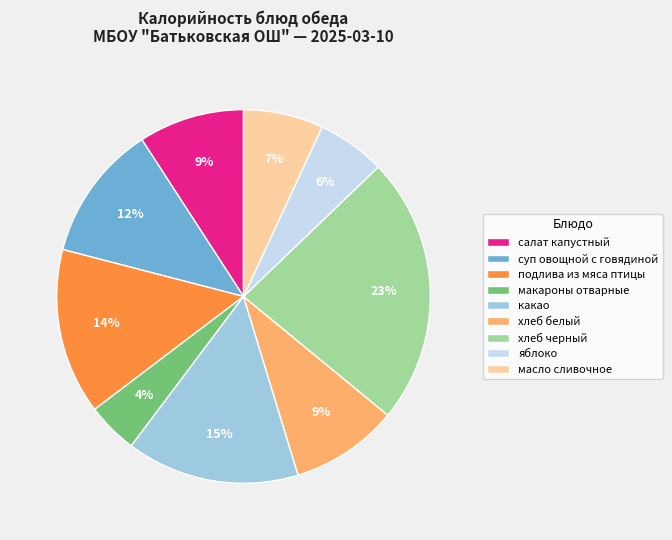

True or false: какао accounts for 15% of the total.

True